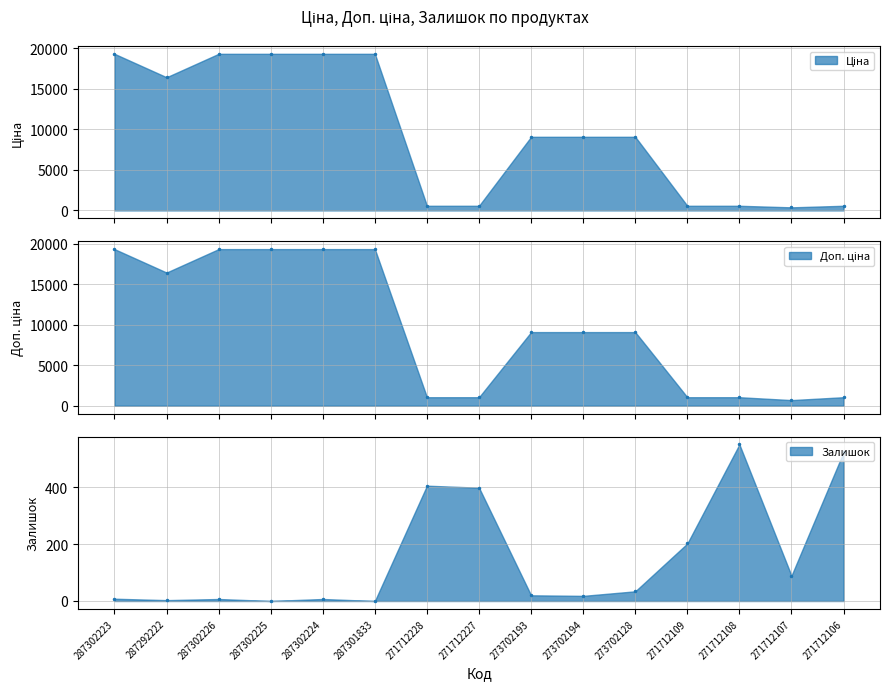

At which category is the sum across all series the highest?

287302223